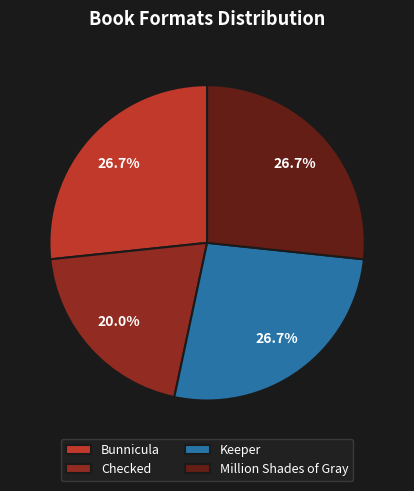

What percentage is the Million Shades of Gray slice, to the nearest percent?

27%